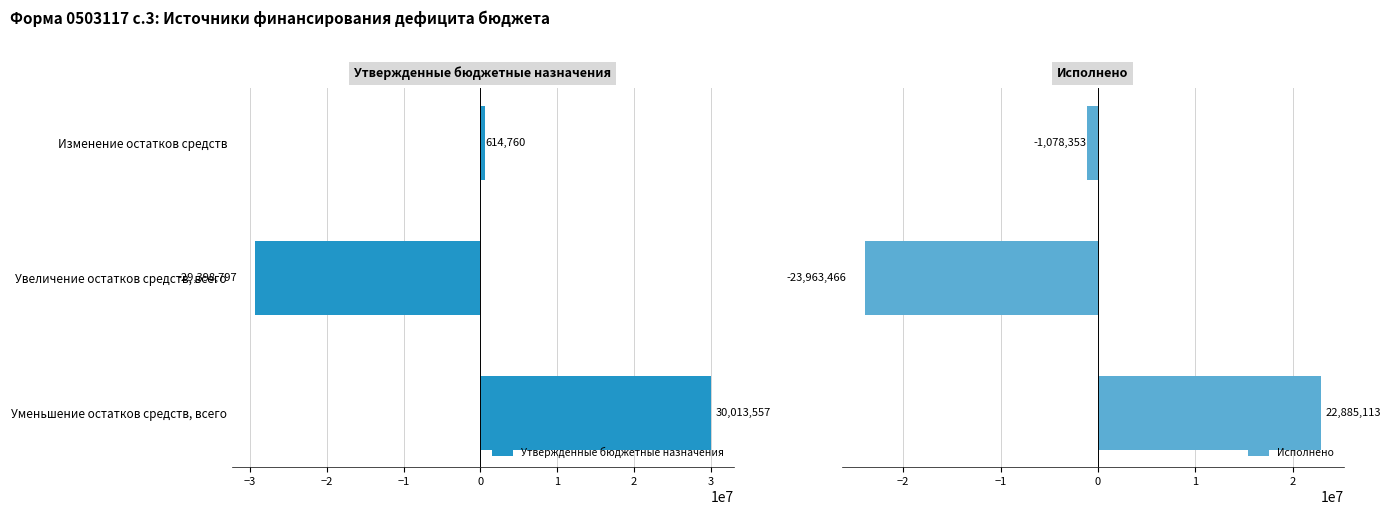

Does the chart contain stacked bars?

No